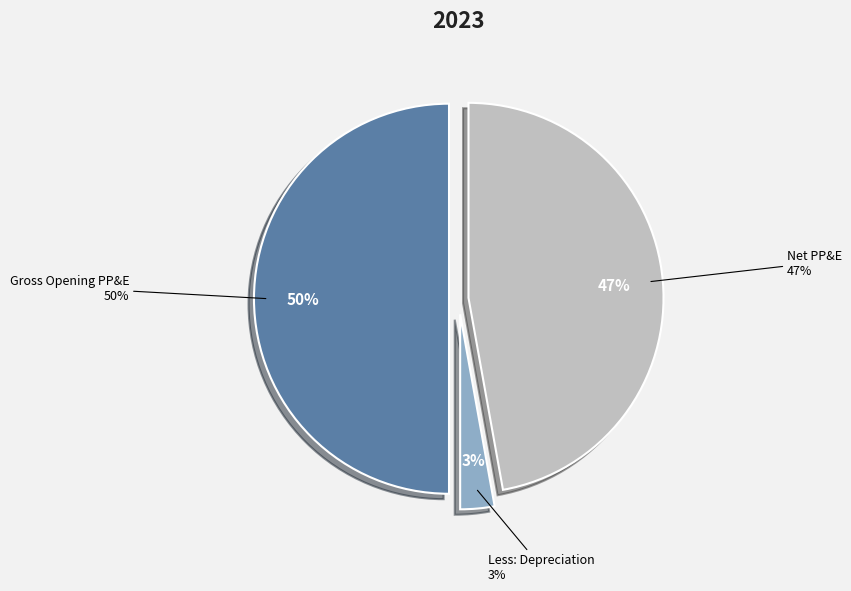

What portion of the pie excludes Less: Depreciation?

97.2%